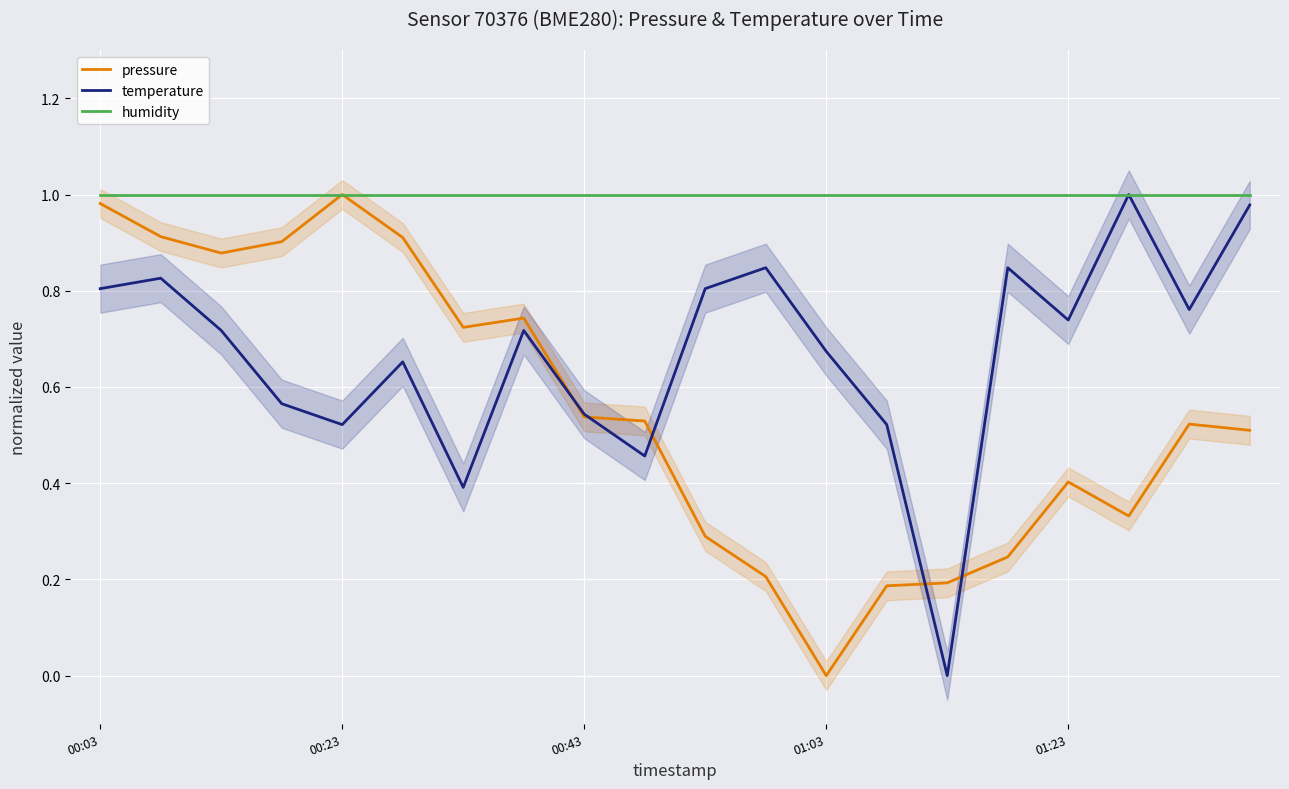

How many distinct data groups are displayed?

3